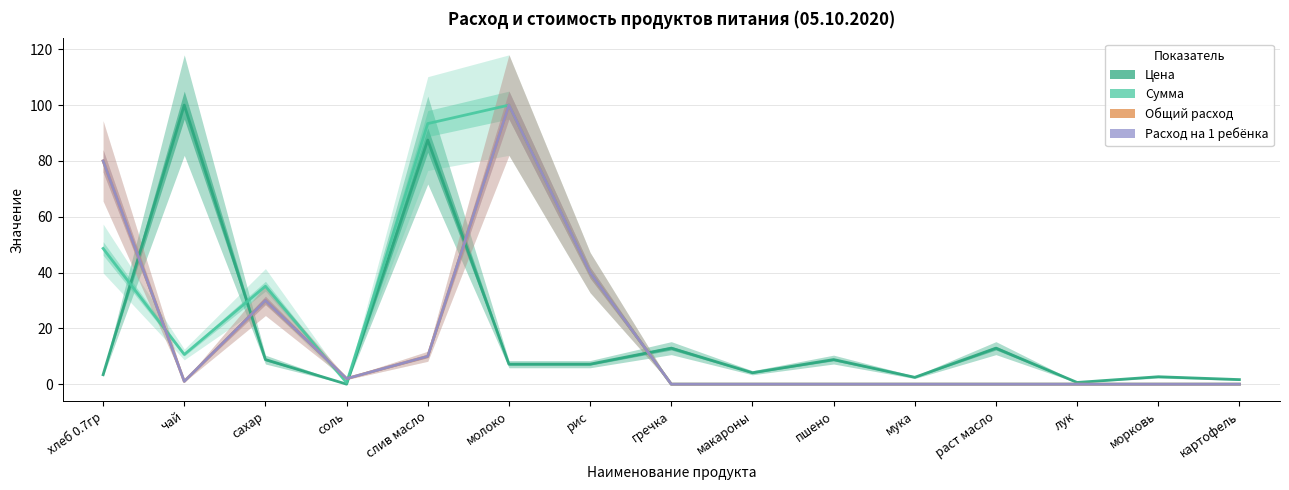

Where is the first local maximum for Цена?

чай